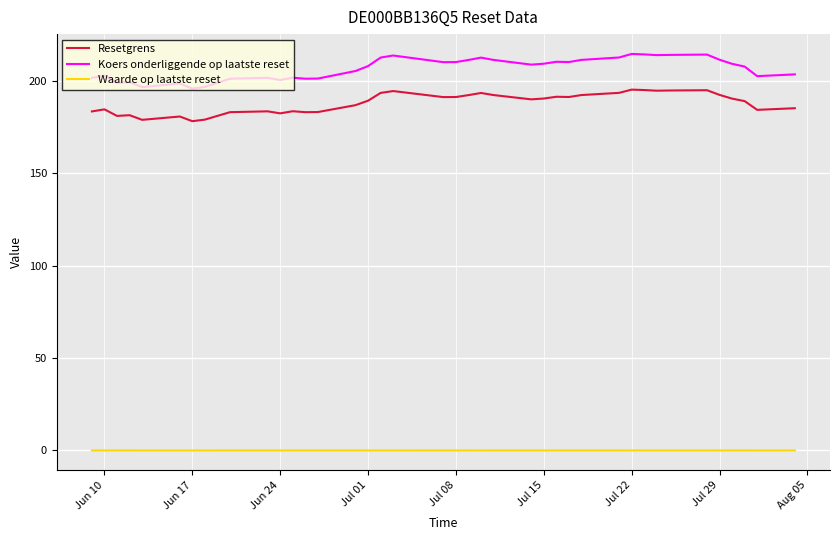

What is the maximum value shown in the chart?

214.4